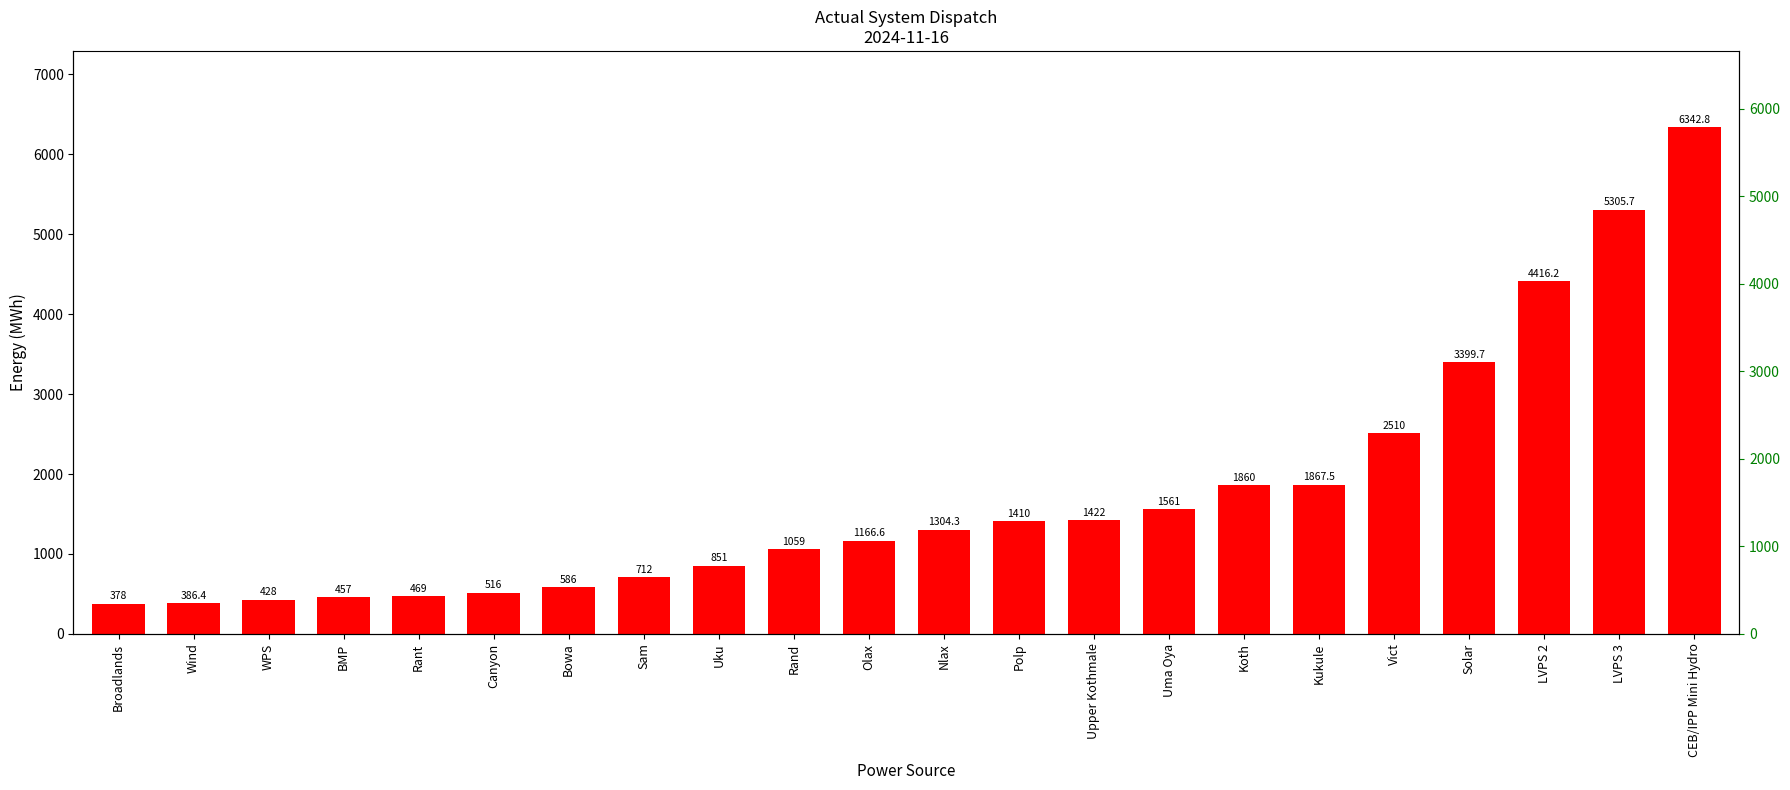

What is the label of the 21st bar from the right?

Wind